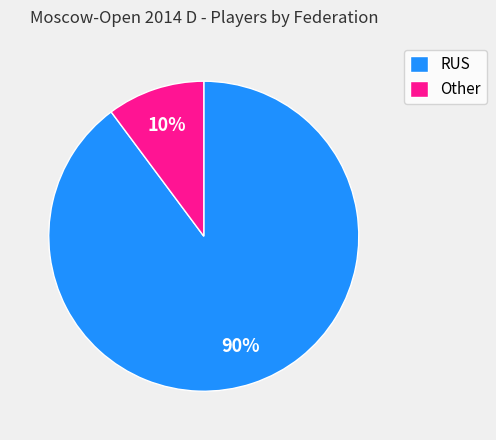

To the nearest percent, what is the difference between the RUS and Other slice percentages?

80%